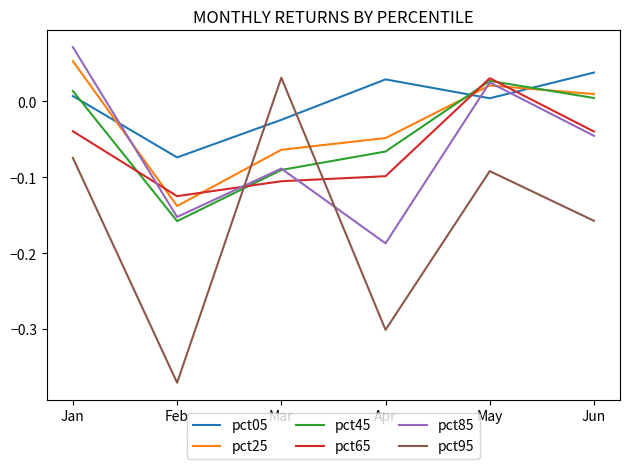

How many values in the pct25 series exceed 0?

3